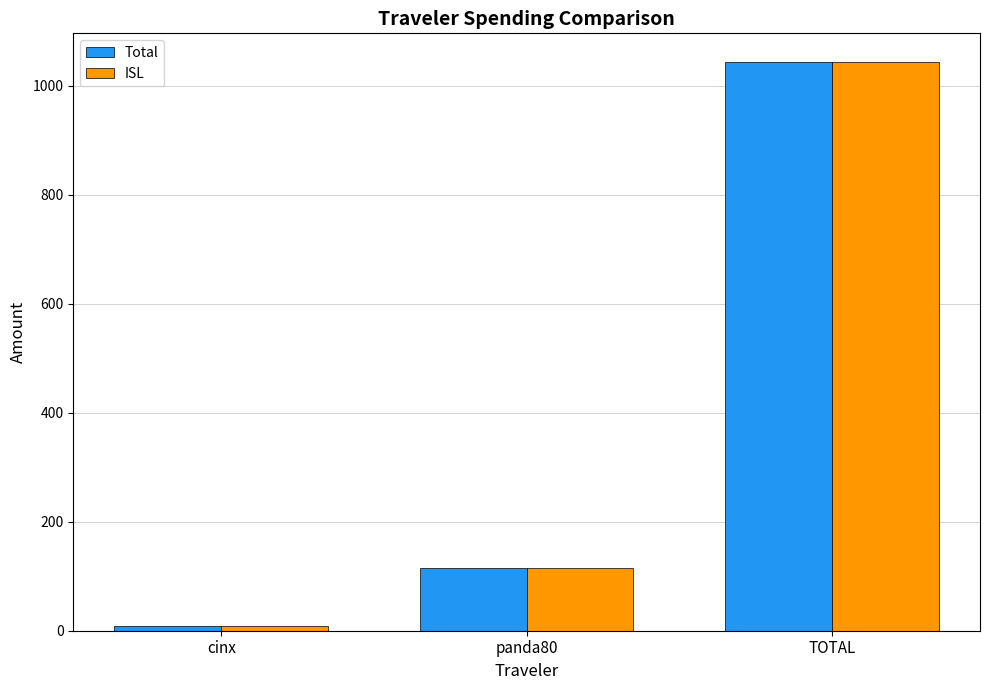

What is the smallest value displayed?

8.6